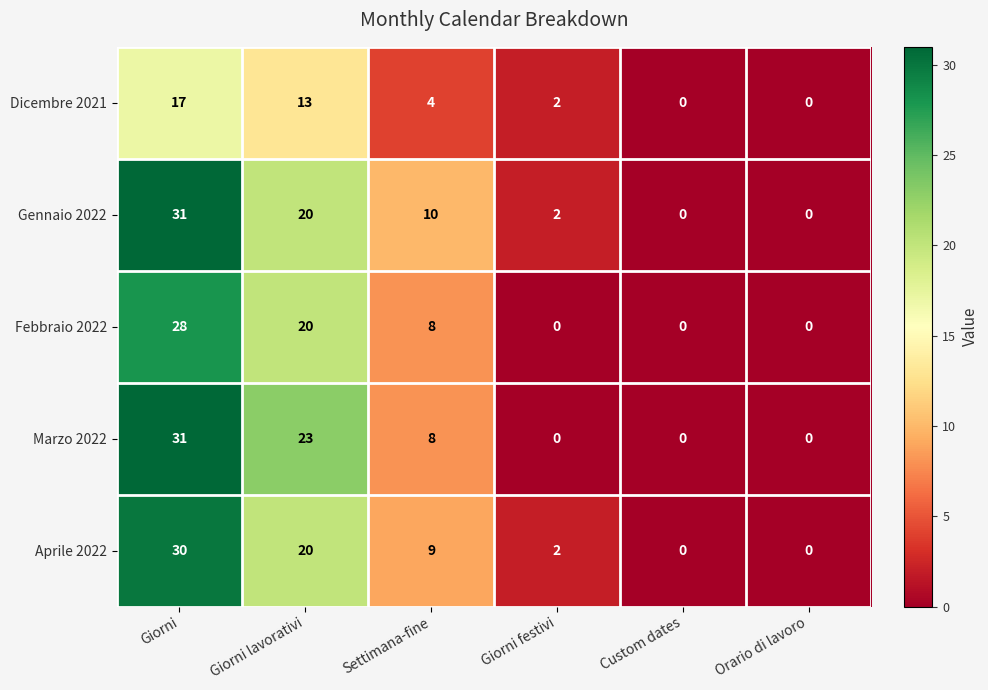

What is the maximum value for Gennaio 2022?

31